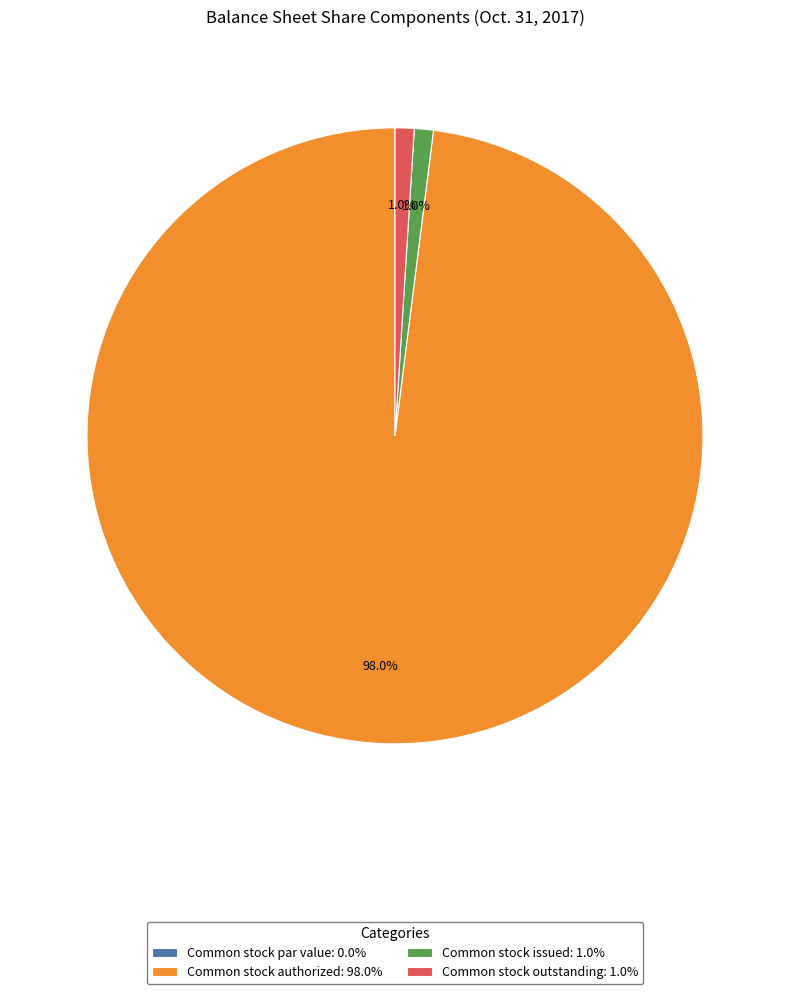

Does Common stock issued: 1.0% represent more than half of the total?

No